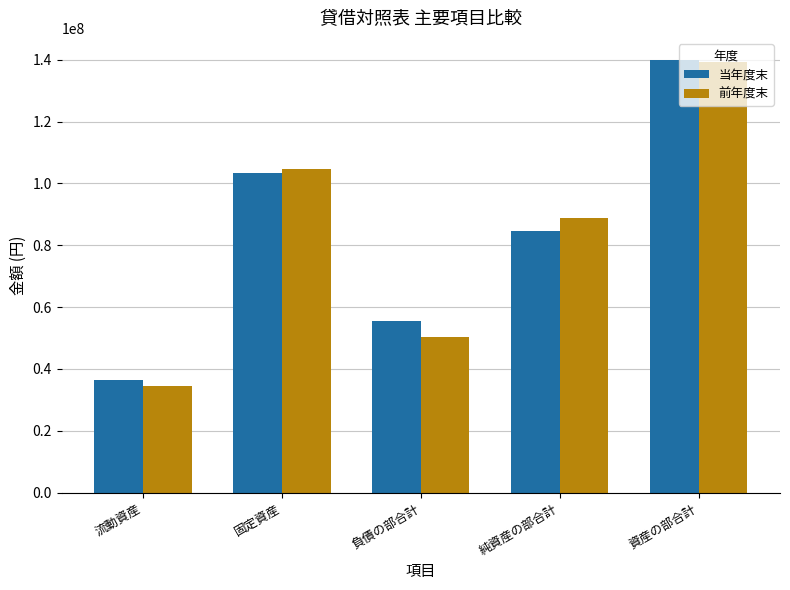

Which series has the largest range (max minus min)?

前年度末